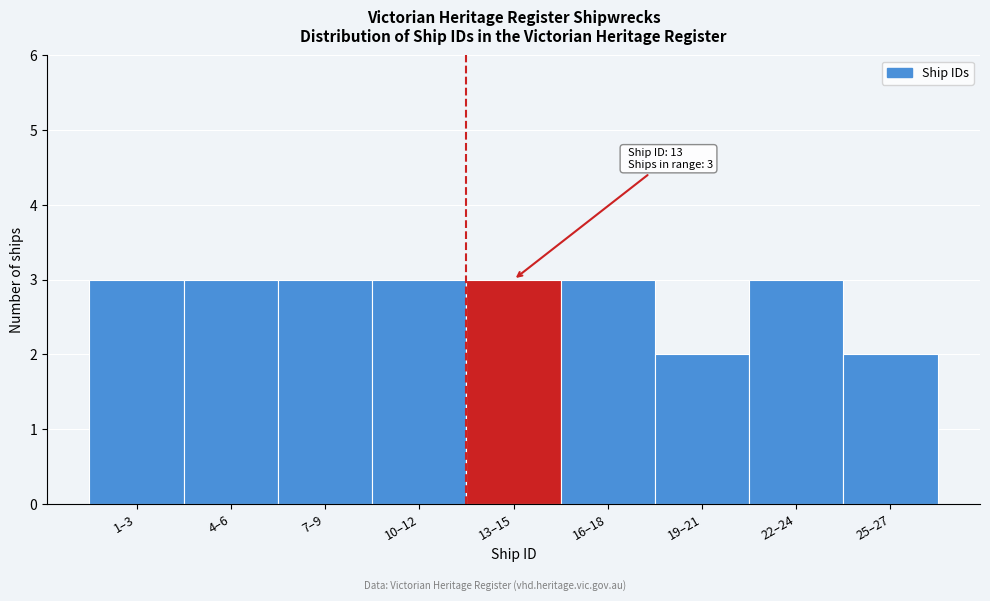

Reading left to right, list all the values displayed in this chart.

1–3=3	4–6=3	7–9=3	10–12=3	13–15=3	16–18=3	19–21=2	22–24=3	25–27=2